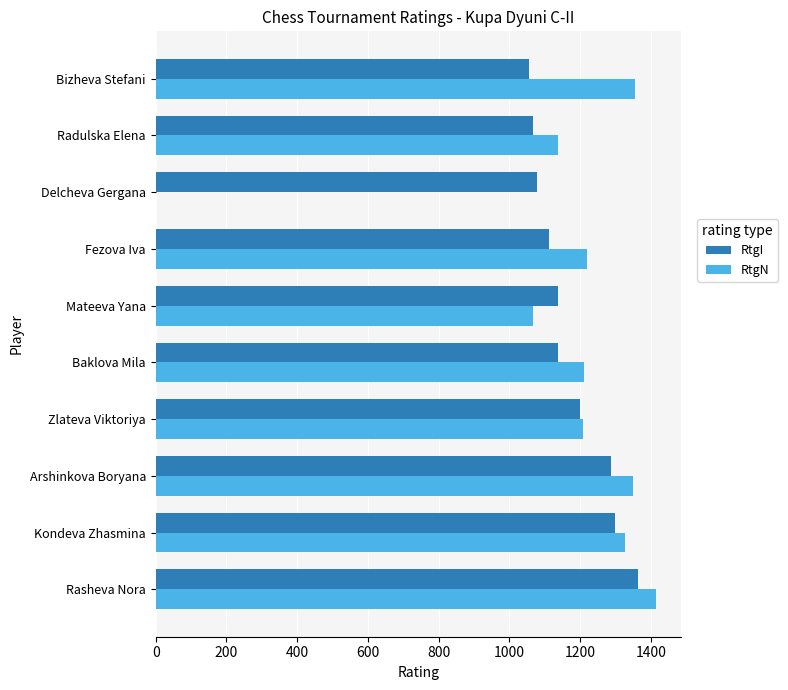

Which category has the highest value across all series?

Rasheva Nora